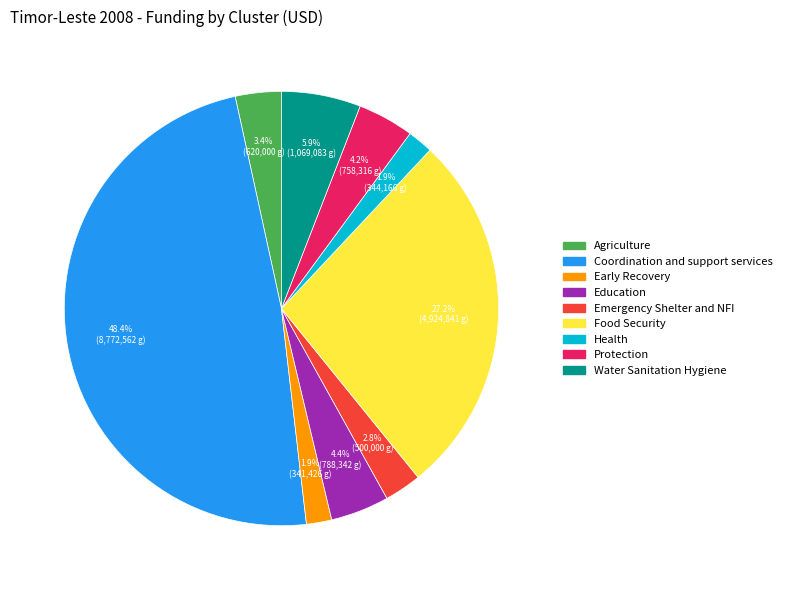

Is there a majority slice in this chart?

No